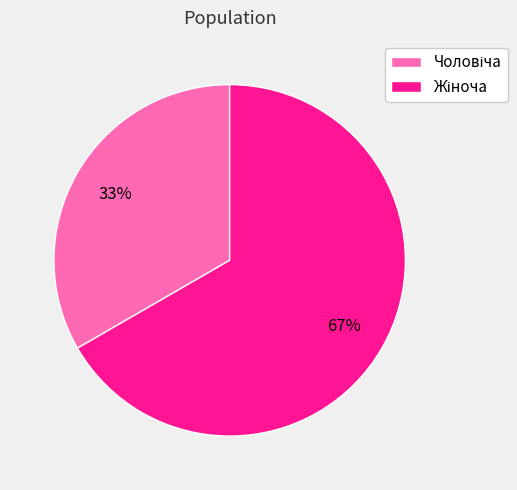

To the nearest percent, what is the average slice percentage?

50%